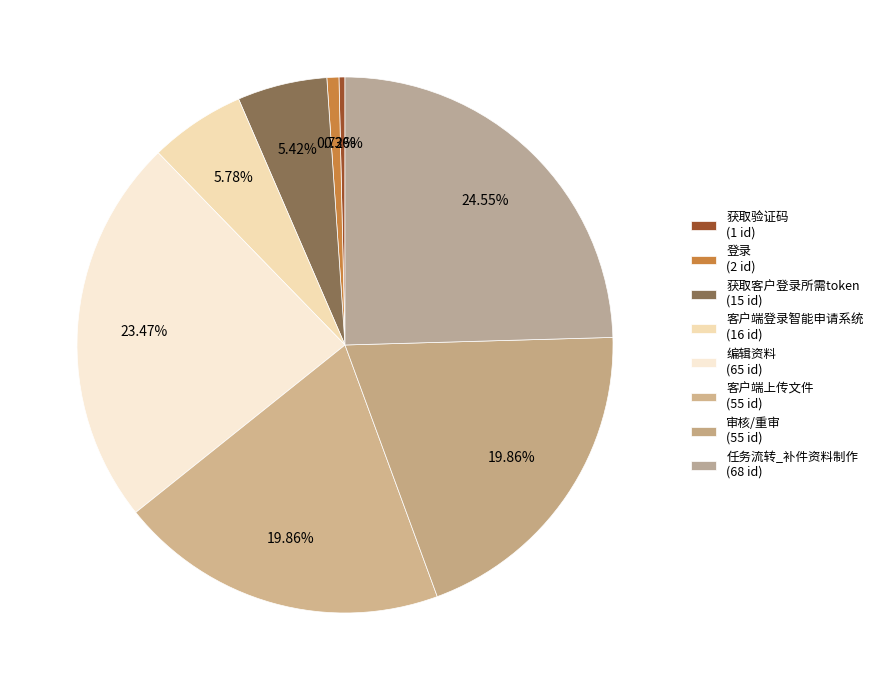

Which has a higher value, 客户端上传文件 or 客户端登录智能申请系统?

客户端上传文件